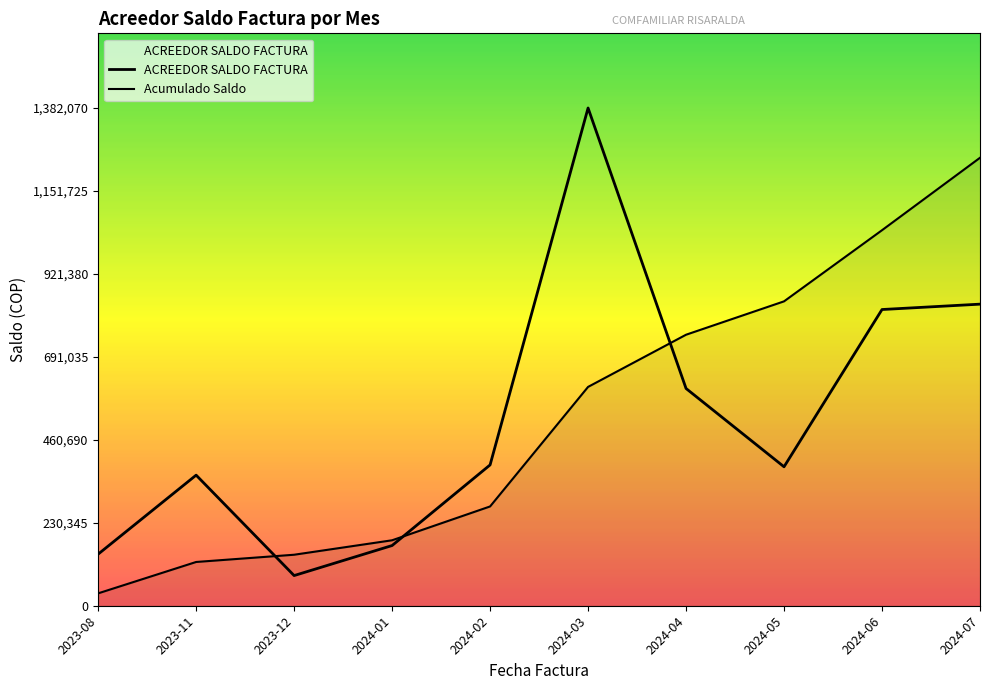

How many lines are shown in the chart?

2